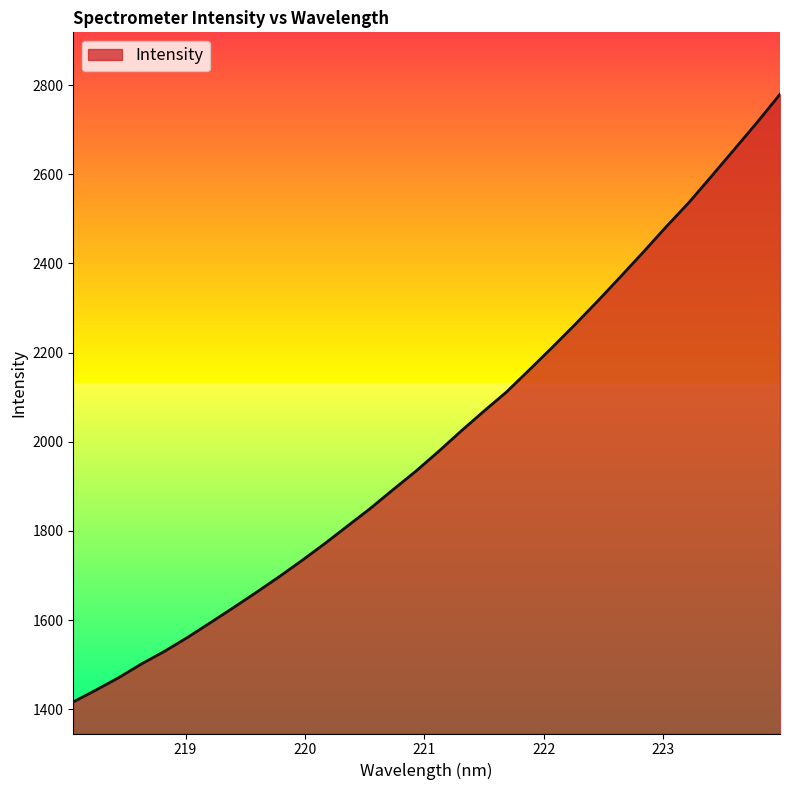

True or false: there are more than 1 points higher than both neighbors.

False